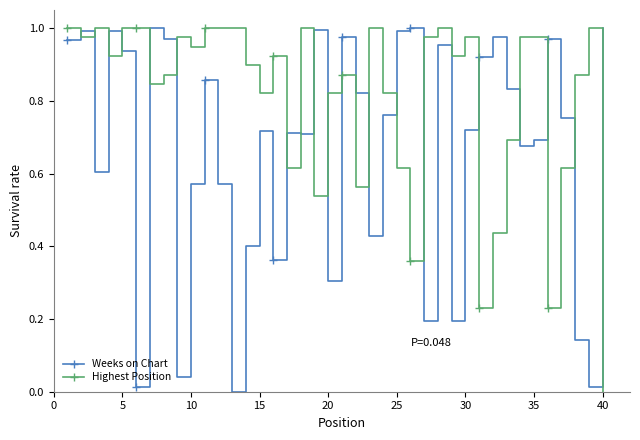

Rank the series by their average value, from highest to lowest.

Highest Position, Weeks on Chart